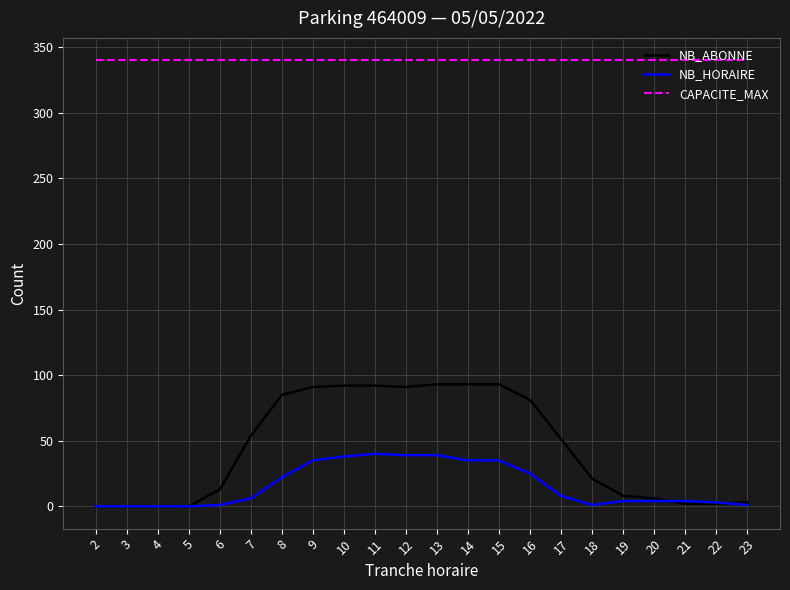

List the series in order of their peak value, lowest first.

NB_HORAIRE, NB_ABONNE, CAPACITE_MAX